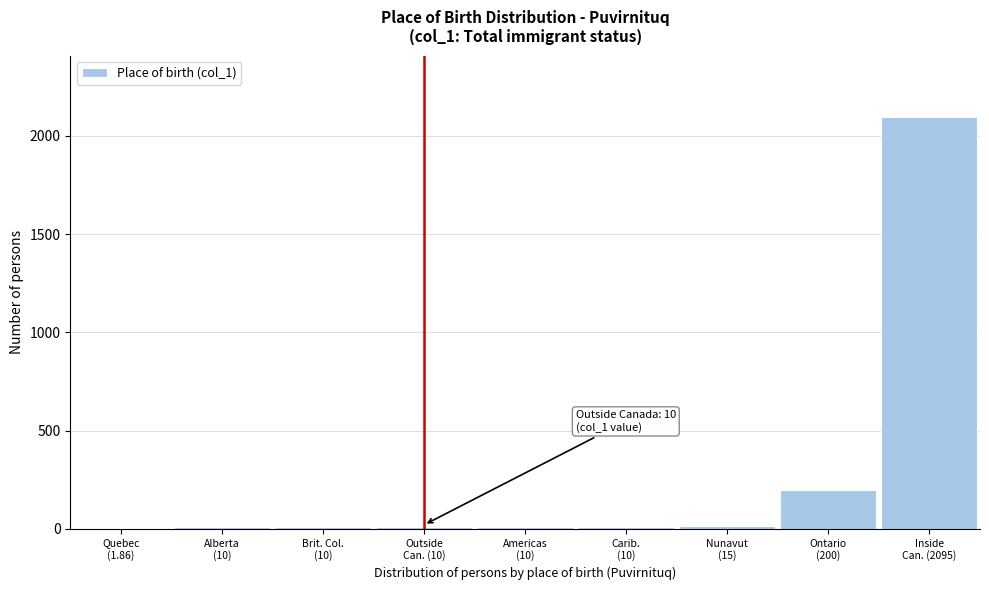

What is the sum of all values?

2361.9